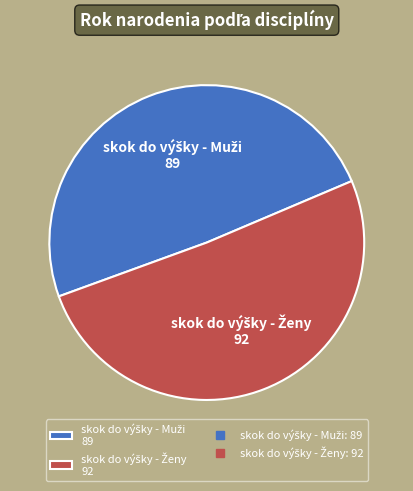

How many segments does this pie chart have?

2